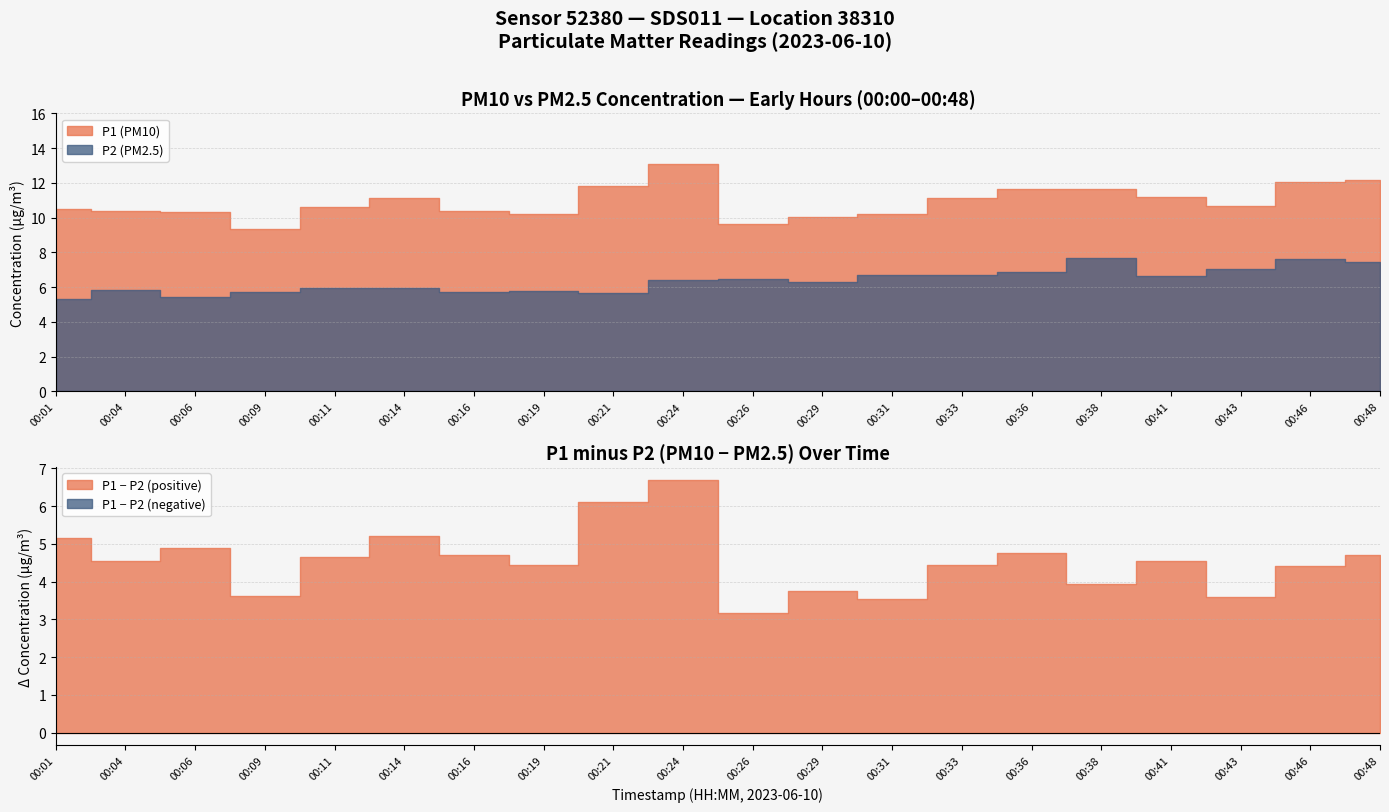

Rank the categories by P2 value from lowest to highest.

00:01, 00:06, 00:21, 00:16, 00:09, 00:19, 00:04, 00:14, 00:11, 00:29, 00:24, 00:26, 00:41, 00:31, 00:33, 00:36, 00:43, 00:48, 00:46, 00:38